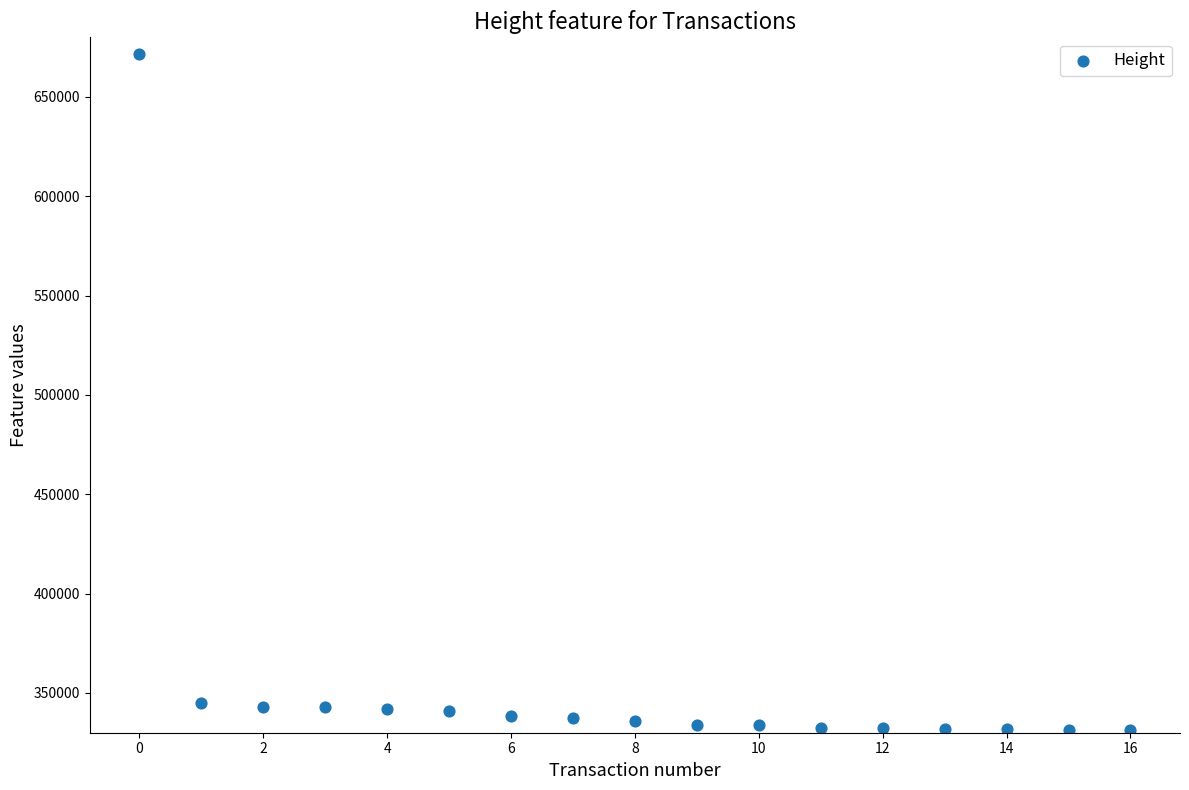

What is the range of Y values (max minus min)?

340522